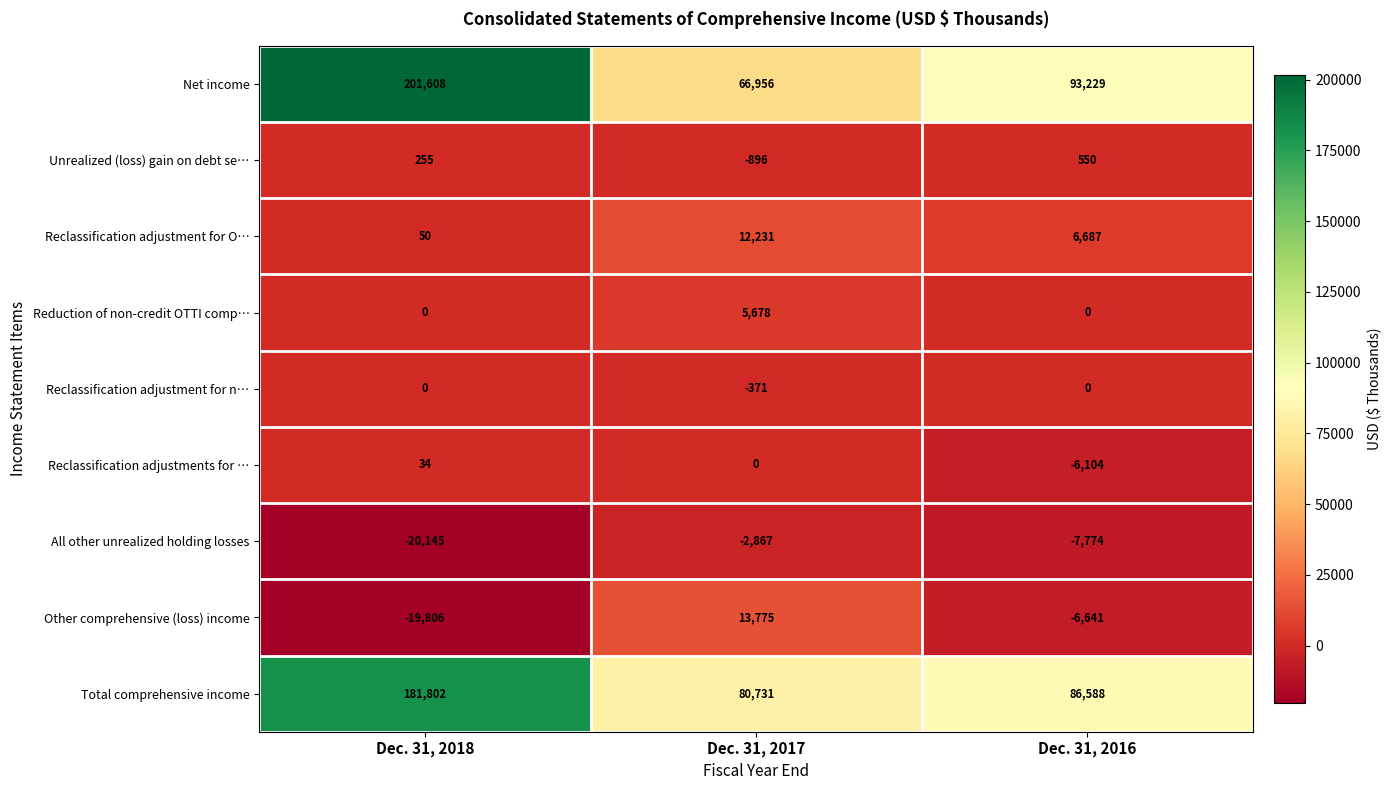

Where is Total comprehensive income nearest to the value 131266?

Dec. 31, 2016